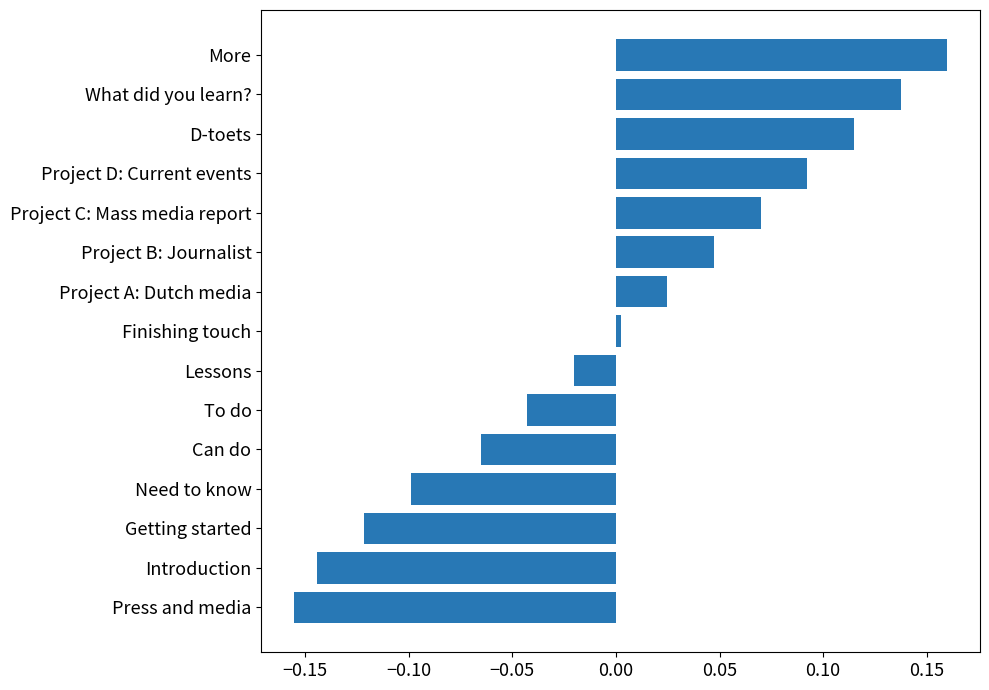

Which has a higher value, Need to know or Finishing touch?

Finishing touch